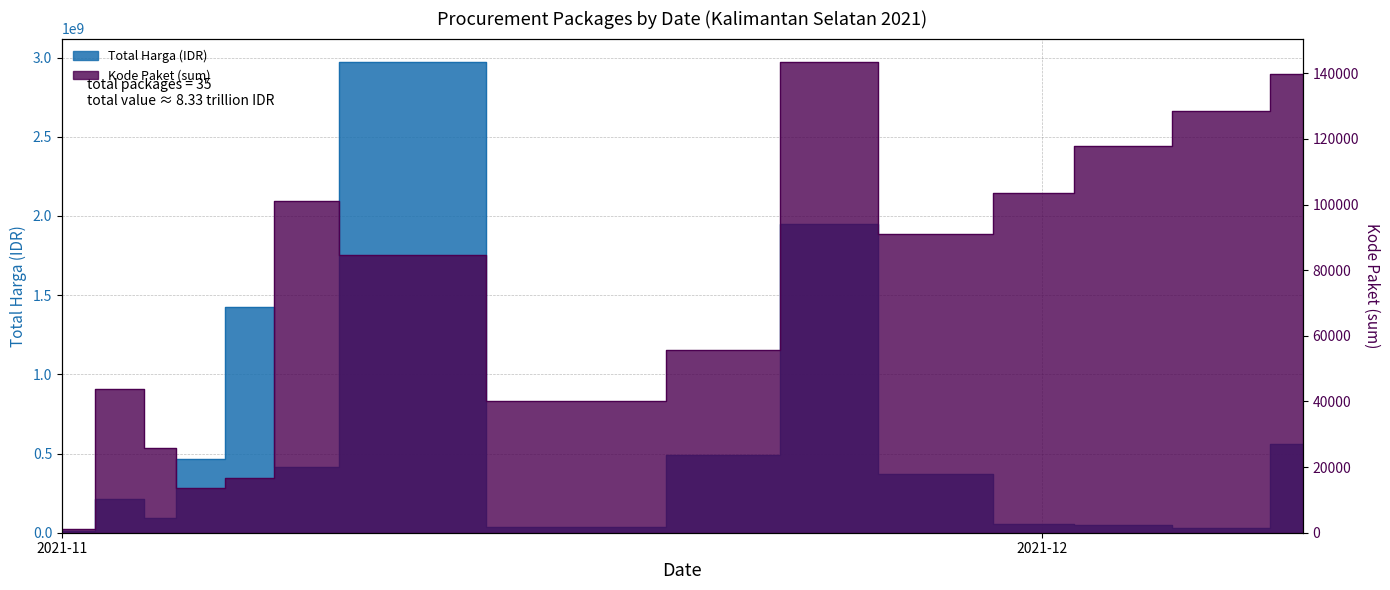

What is the minimum value for Total Harga (juta)?

12787500